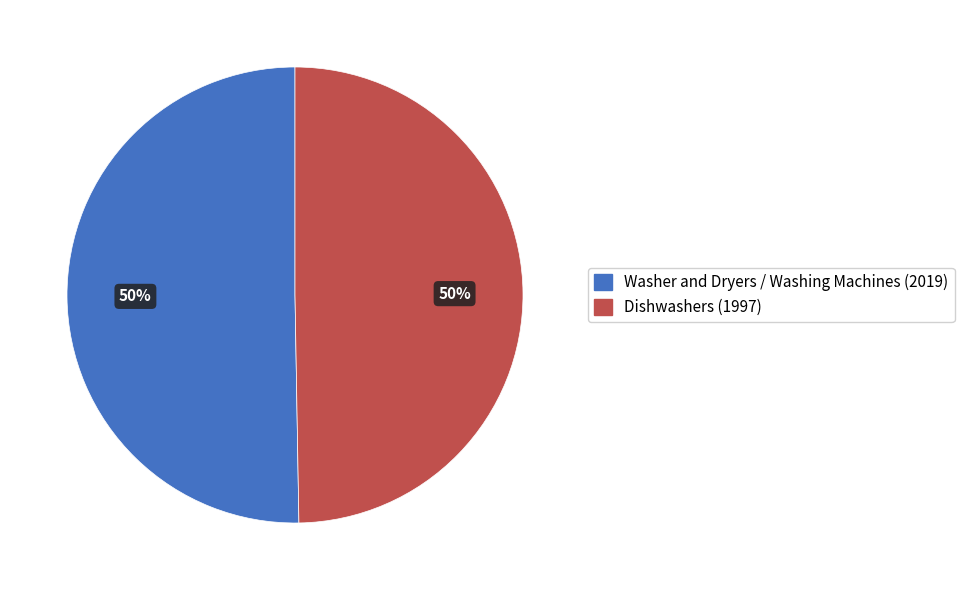

Approximately how many times larger is the value at Washer and Dryers / Washing Machines compared to Dishwashers?

1.0